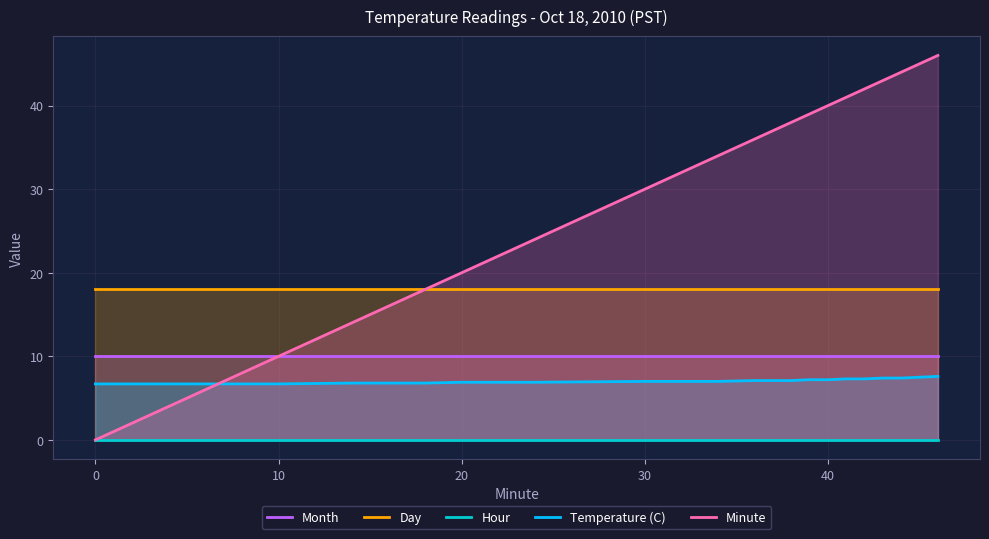

Which series has the largest total across all categories?

Minute